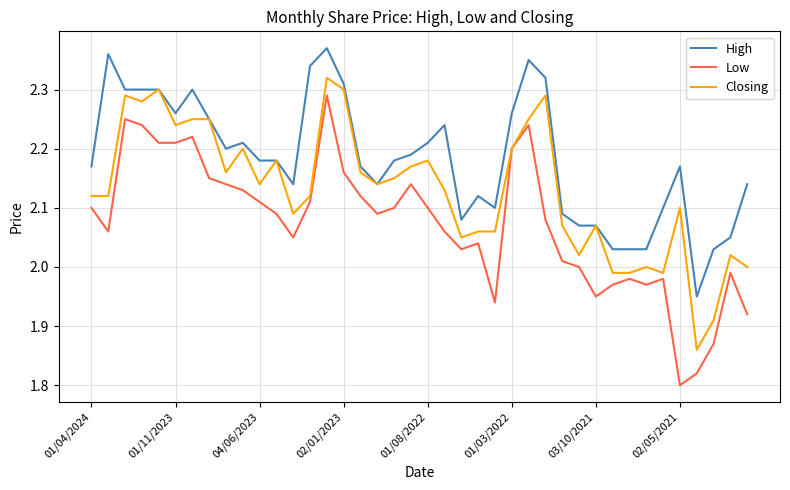

What is the sum of all Low values?

82.9